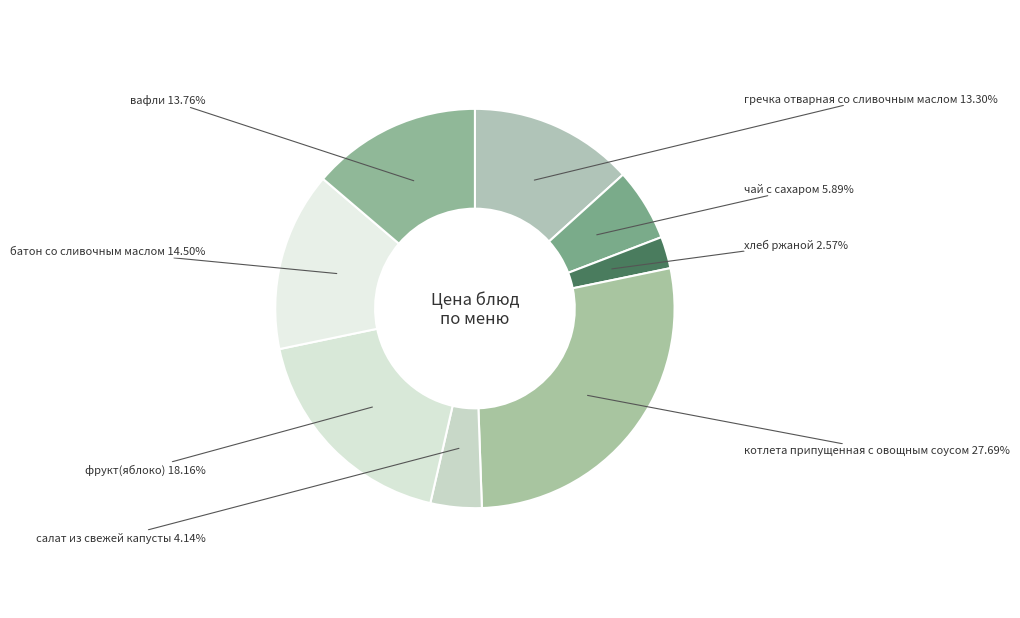

Count the number of slices in the pie.

8